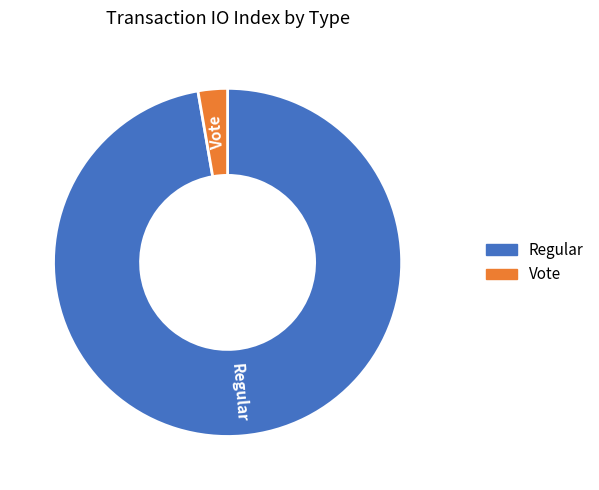

True or false: Vote accounts for 15% of the total.

False